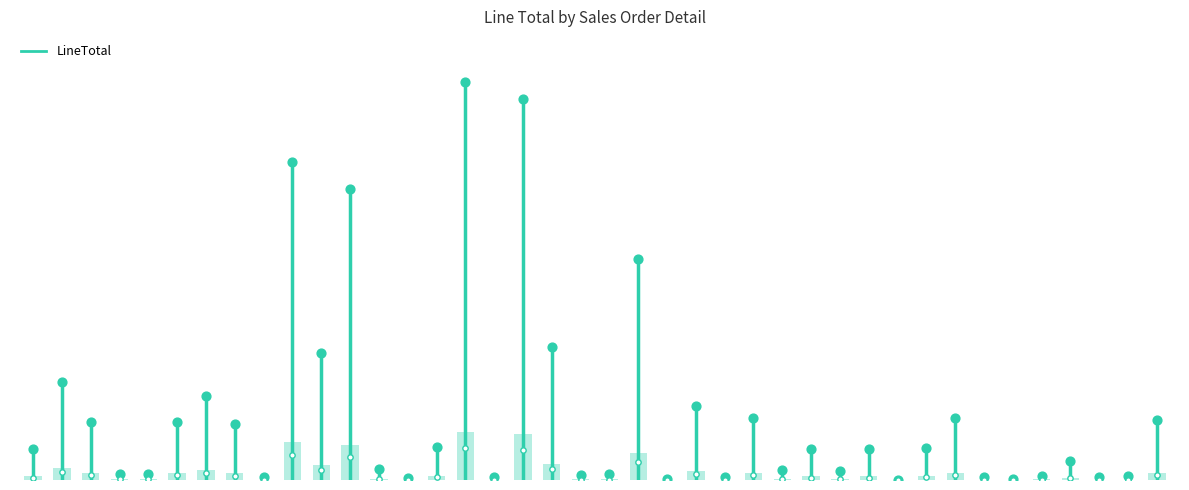

Between 111075 and 111070, which is larger?

111070